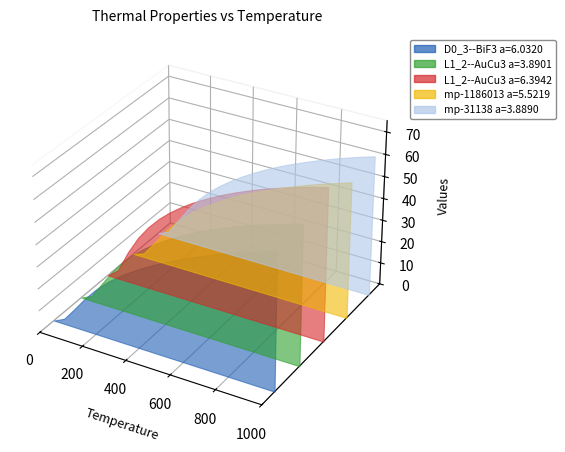

Reading right to left, transcribe all the data shown in this chart.

D0_3--BiF3 a=6.0320: 61.9	60.3	58.6	56.9	55.0	53.0	51.0	48.8	46.5	44.1	41.5	38.8	35.9	32.7	29.1	25.0	20.3	14.8	8.5	2.5	0.0
L1_2--AuCu3 a=3.8901: 63.2	61.8	60.3	58.7	57.0	55.2	53.3	51.2	49.1	46.8	44.3	41.6	38.6	35.3	31.7	27.5	22.5	16.5	9.5	2.3	0.0
L1_2--AuCu3 a=6.3942: 69.2	67.9	66.5	65.0	63.4	61.7	59.9	57.9	55.8	53.5	51.0	48.3	45.3	42.0	38.3	33.9	28.7	22.2	13.9	4.0	0.0
mp-1186013 a=5.5219: 61.7	60.1	58.5	56.8	55.0	53.1	51.1	49.0	46.8	44.4	41.9	39.1	36.1	32.9	29.3	25.1	20.3	14.5	7.9	1.7	0.0
mp-31138 a=3.8890: 63.8	62.3	60.7	59.0	57.2	55.3	53.3	51.2	49.0	46.6	44.0	41.2	38.2	34.9	31.2	27.0	22.1	16.1	9.1	2.1	0.0